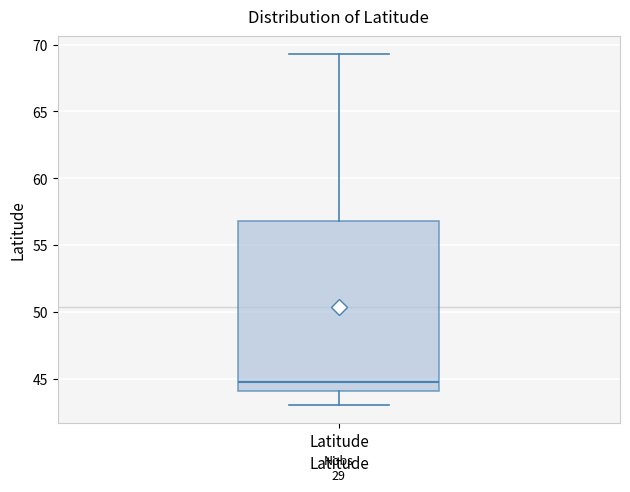

Transcribe this box plot: give where the median line is, the range the box spans, and where the two whiskers end, as read against the y-axis. The values are not printed on the chart, so give them approximately, as read against the axis.

median 44.5, box 44.0 to 57.0, whiskers 43.0 to 69.5